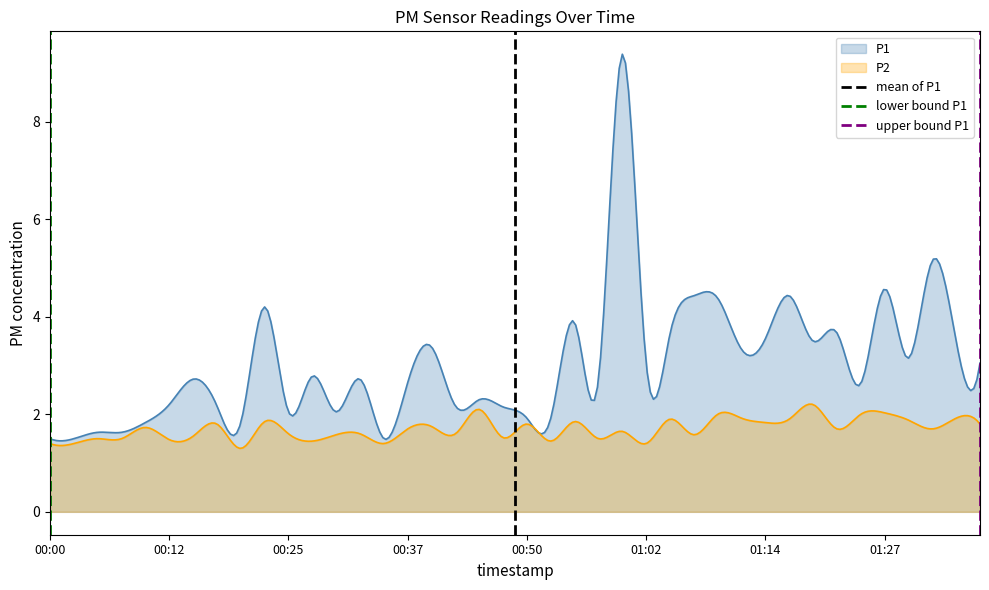

What is the minimum value for P2?

1.3